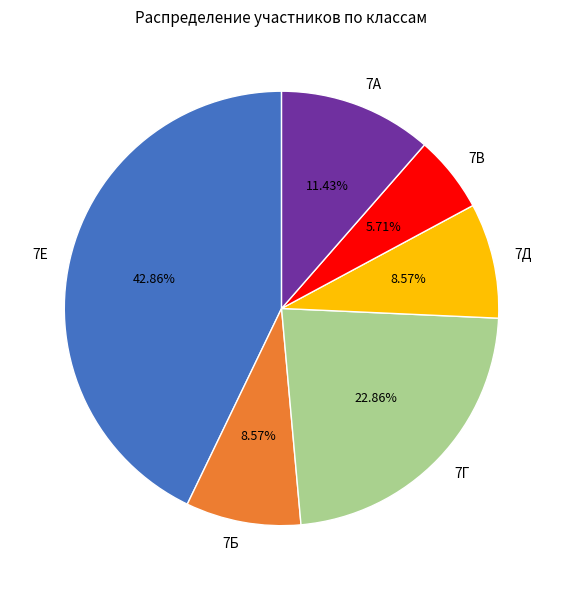

Which has a higher value, 7Е or 7Д?

7Е